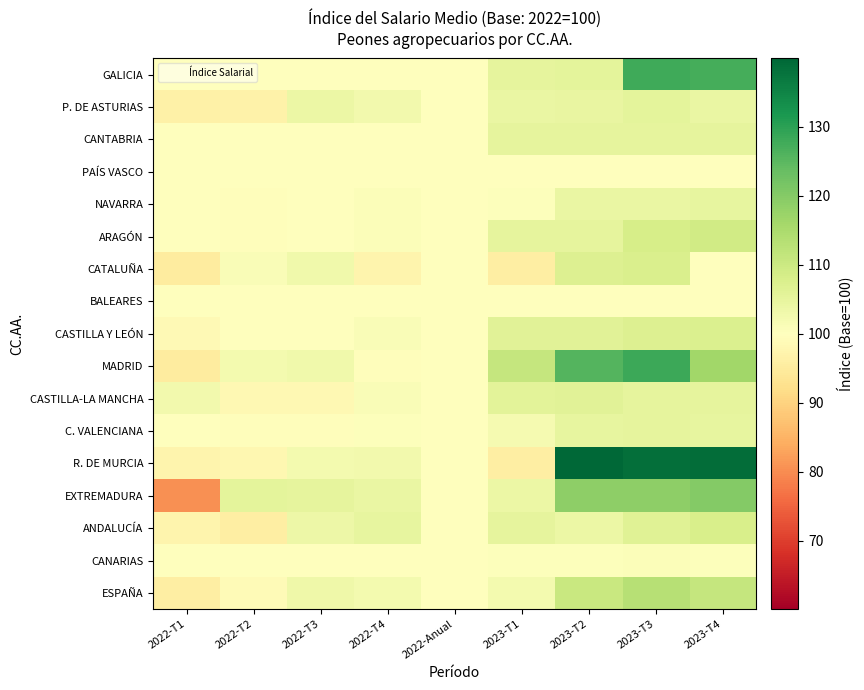

At which category does the chart reach its minimum across all series?

2022-T1